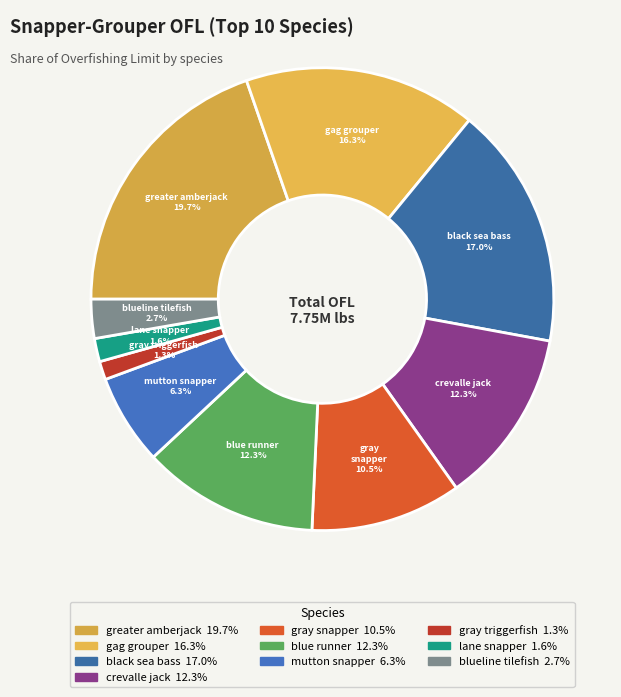

Which category has the biggest portion of the pie?

greater amberjack